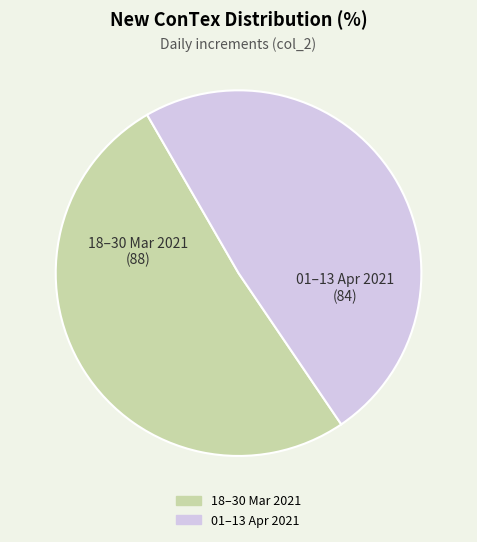

How many segments does this pie chart have?

2